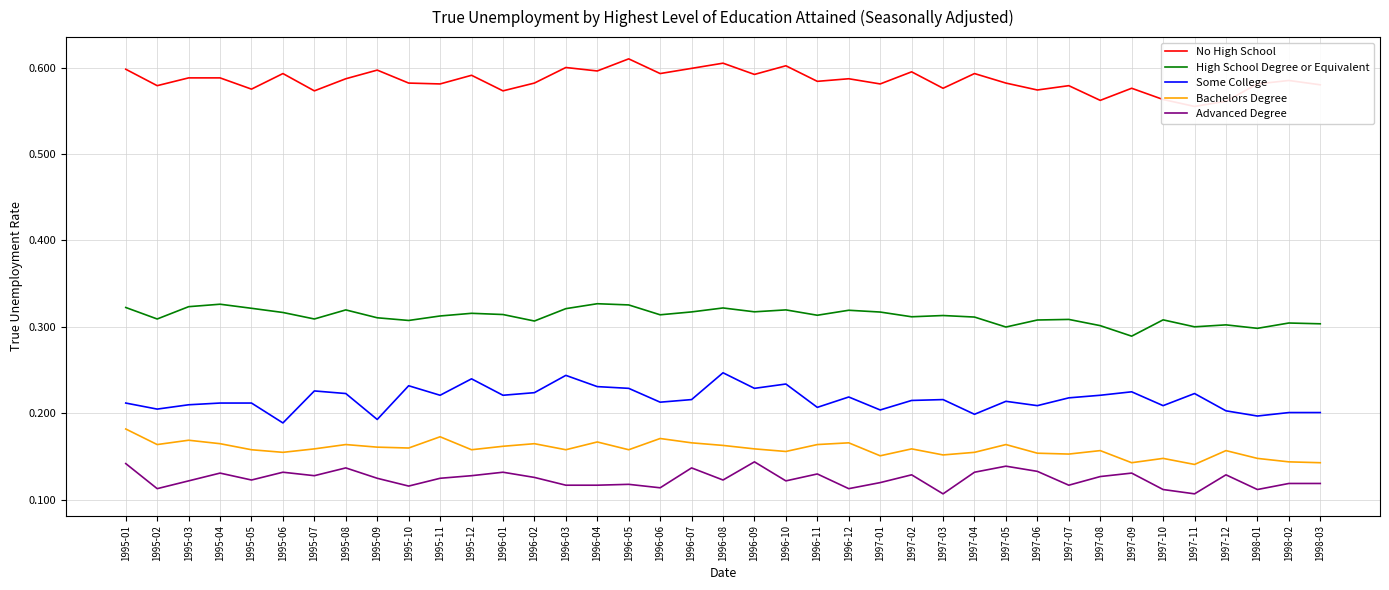

True or false: No High School and Bachelors Degree intersect in this chart.

False